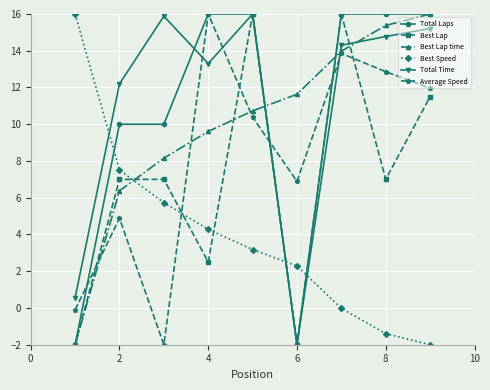

Which series has the largest total across all categories?

Total Time